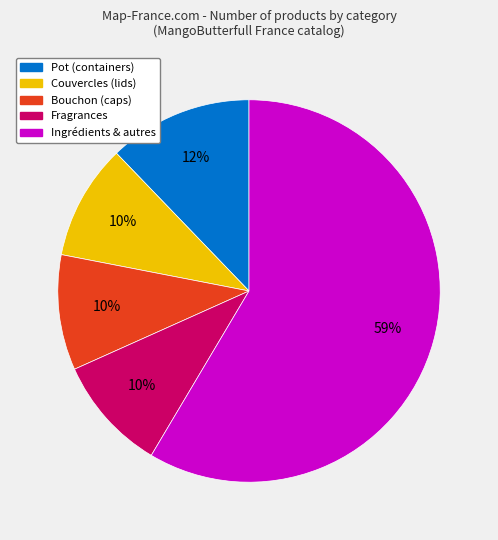

Is there a majority slice in this chart?

Yes